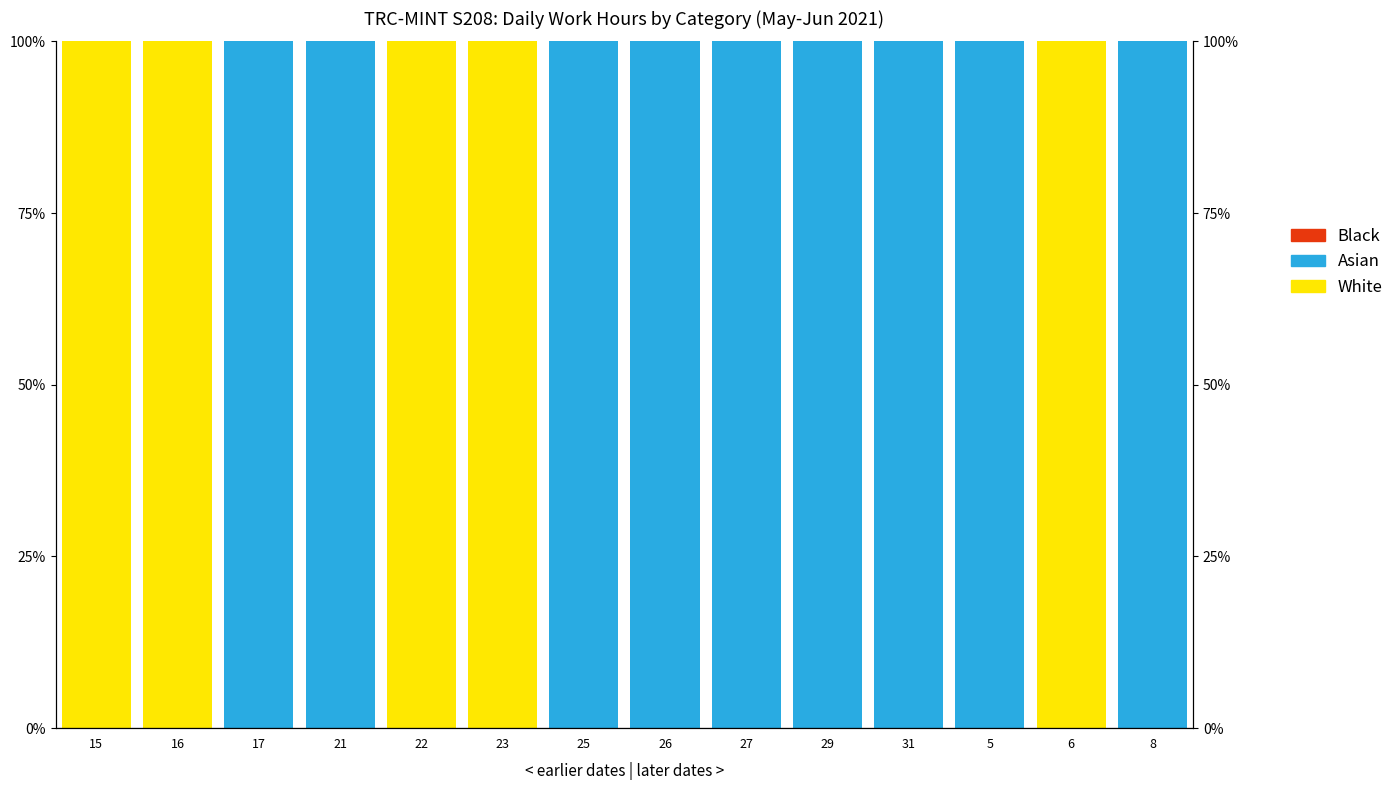

Between 15 and 22, which series saw the biggest shift?

White